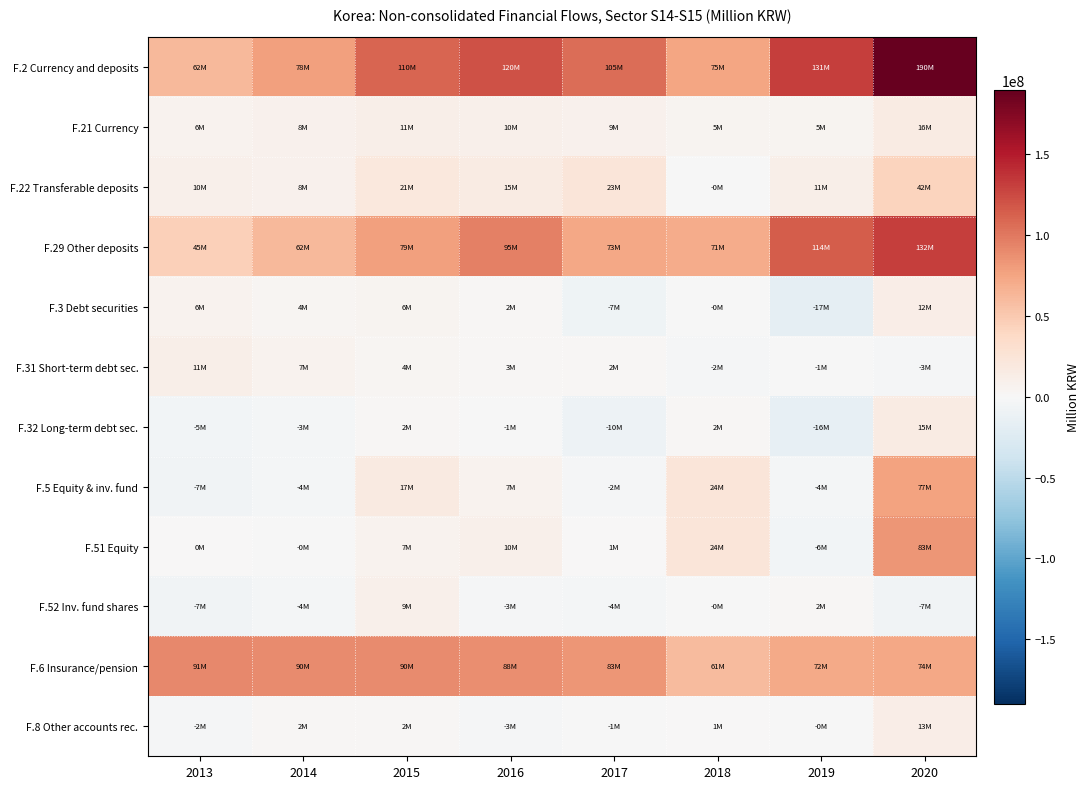

Reading right to left, list all the values displayed in this chart.

F.2 Currency and deposits: 2020=189940800	2019=130658400	2018=75294500	2017=105376000	2016=120306600	2015=109925800	2014=77666800	2013=62091900
F.21 Currency: 2020=15584800	2019=5459000	2018=4811800	2017=8591400	2016=9839200	2015=10743300	2014=8243100	2013=6411600
F.22 Transferable deposits: 2020=42449100	2019=10921200	2018=-105100	2017=23385500	2016=15046000	2015=20673100	2014=7672600	2013=10199900
F.29 Other deposits: 2020=131906800	2019=114278200	2018=70587800	2017=73399100	2016=95421400	2015=78509400	2014=61751100	2013=45480500
F.3 Debt securities: 2020=12427900	2019=-17260600	2018=-30800	2017=-7423300	2016=2319500	2015=5646800	2014=3550300	2013=6155000
F.31 Short-term debt sec.: 2020=-2741500	2019=-1229600	2018=-1757000	2017=2465300	2016=2944100	2015=3520700	2014=6708900	2013=11444300
F.32 Long-term debt sec.: 2020=15169400	2019=-16031000	2018=1726200	2017=-9888600	2016=-624600	2015=2126100	2014=-3158600	2013=-5289300
F.5 Equity & inv. fund: 2020=76738200	2019=-3790700	2018=23501300	2017=-2360000	2016=7130500	2015=16524000	2014=-3552500	2013=-6980000
F.51 Equity: 2020=83301200	2019=-5787000	2018=23537700	2017=1283900	2016=9735000	2015=7041200	2014=-49700	2013=368200
F.52 Inv. fund shares: 2020=-6562900	2019=1996400	2018=-36400	2017=-3643900	2016=-2604500	2015=9482800	2014=-3502800	2013=-7348200
F.6 Insurance/pension: 2020=73880800	2019=72023800	2018=60682600	2017=83281400	2016=87681700	2015=89814800	2014=90464900	2013=91156600
F.8 Other accounts rec.: 2020=12589800	2019=-253500	2018=1256300	2017=-756700	2016=-2638000	2015=1802900	2014=1960100	2013=-1752800